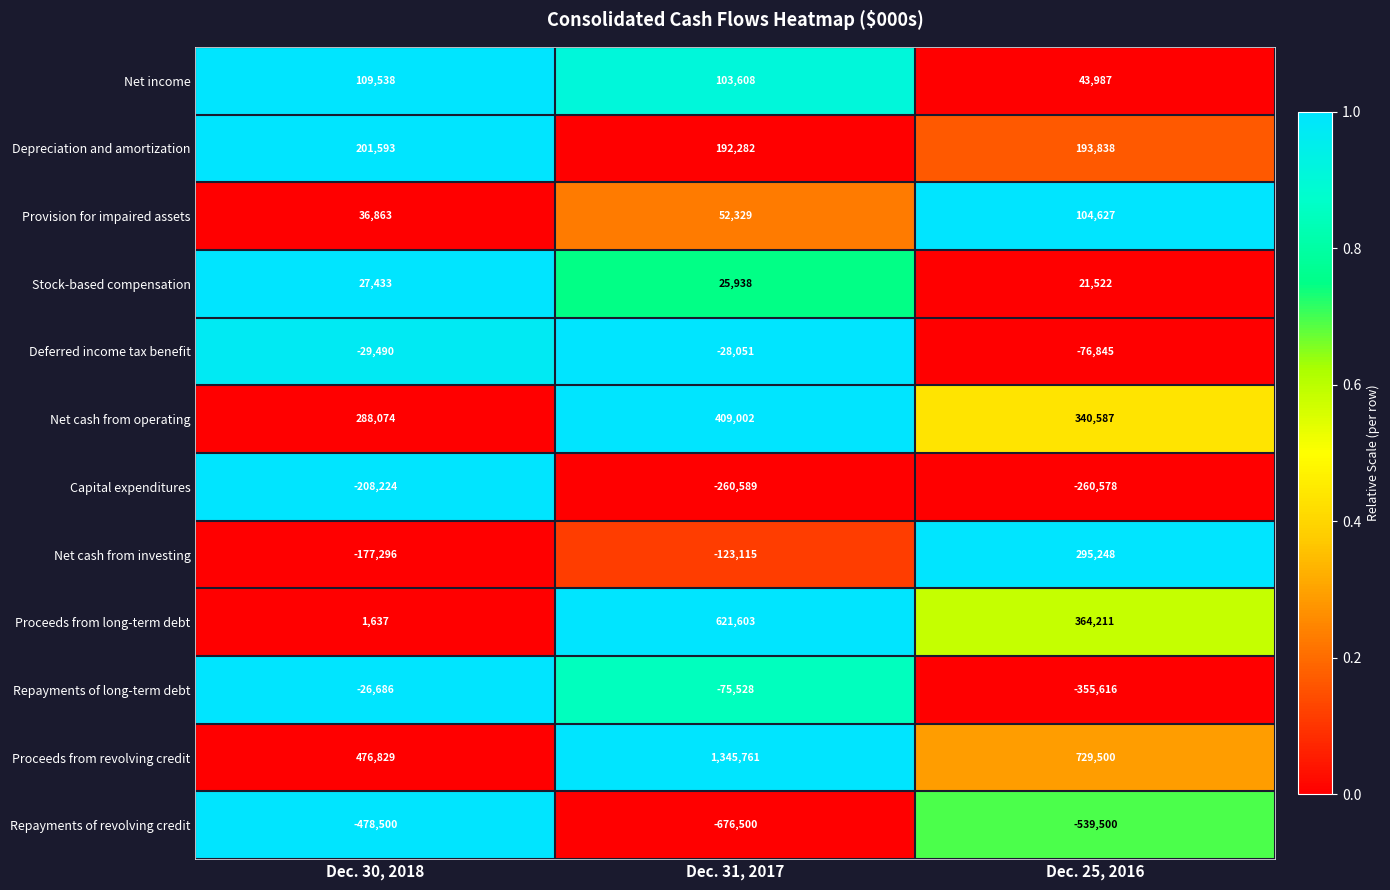

Which category has the highest value across all series?

Dec. 31, 2017